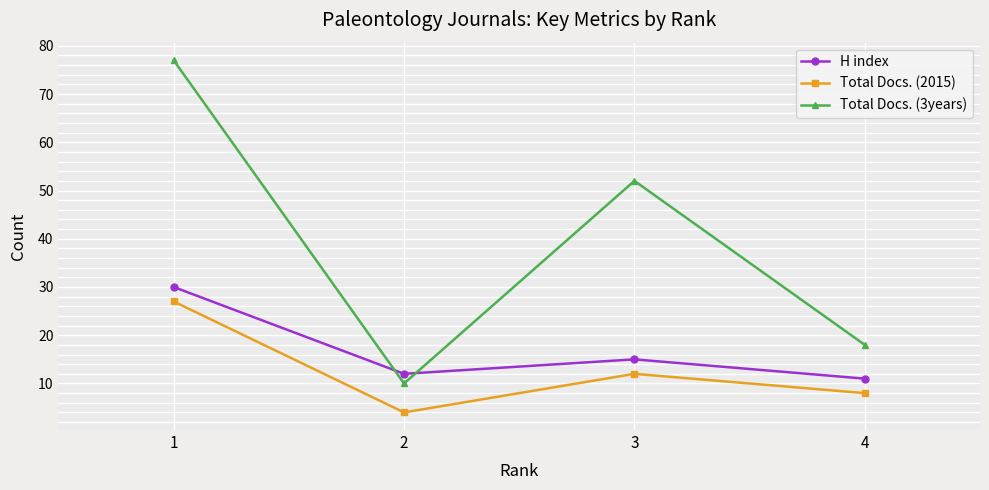

How many data points does each series have?

4